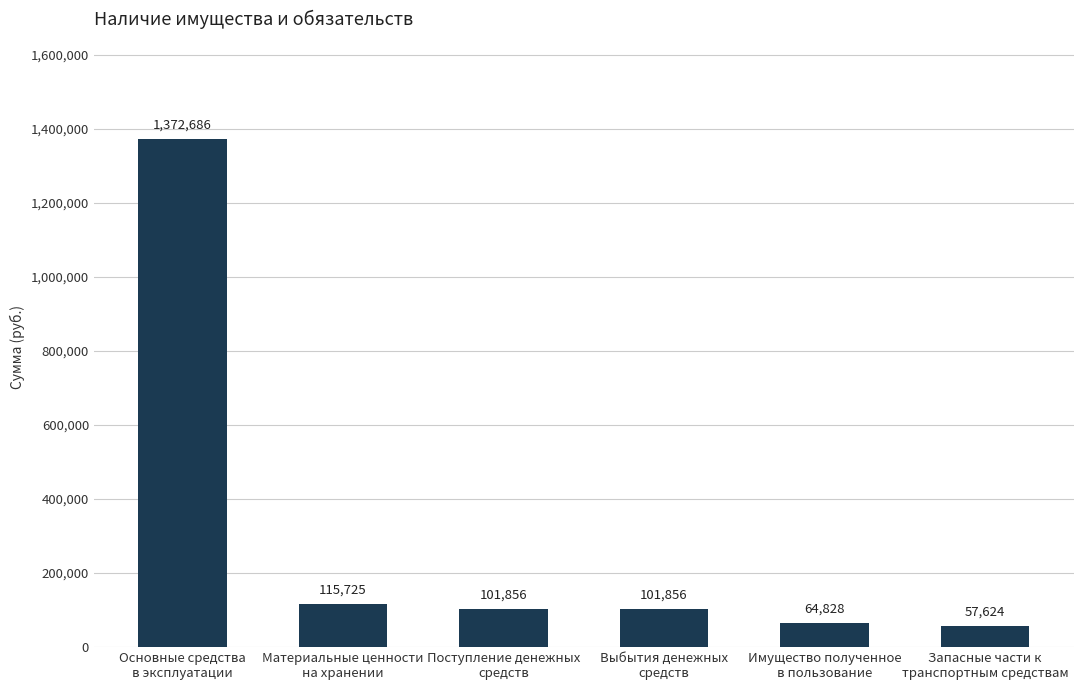

What is the greatest value displayed?

1372685.7